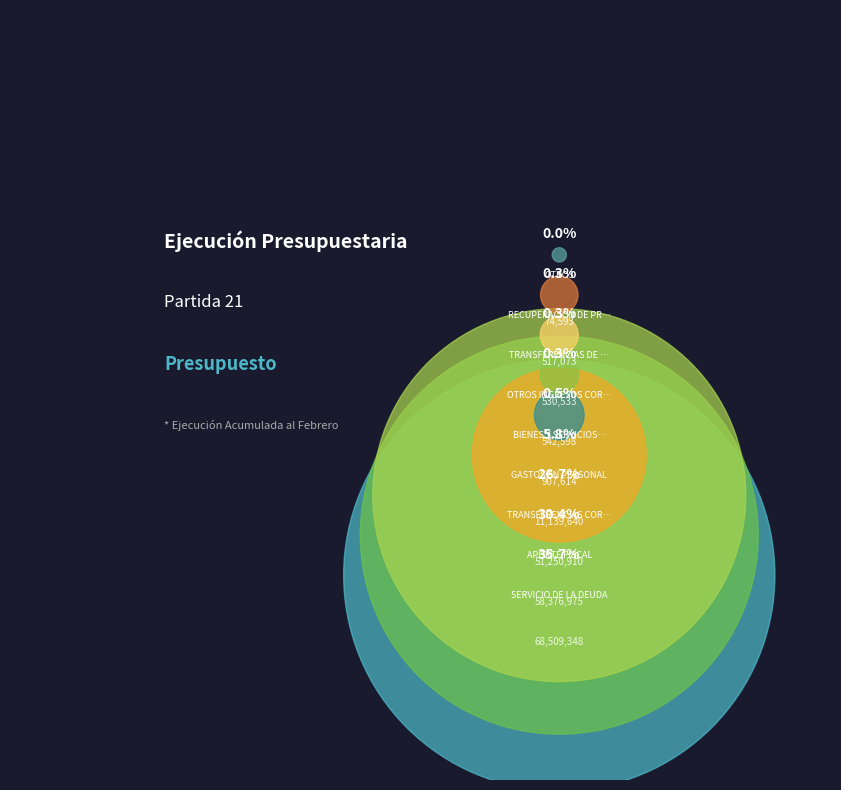

To the nearest percent, what is the difference between the TRANSFERENCIAS CORRIENTES (24) and RECUPERACIÓN DE PRÉSTAMOS slice percentages?

26%